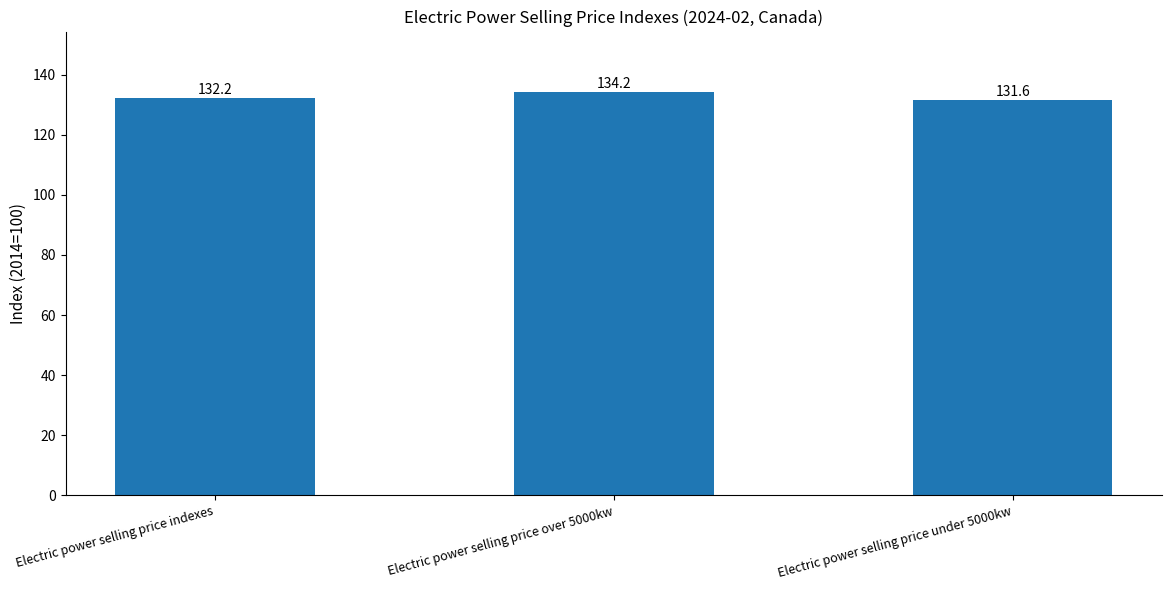

What is the value of the 3rd bar from the left?

131.6